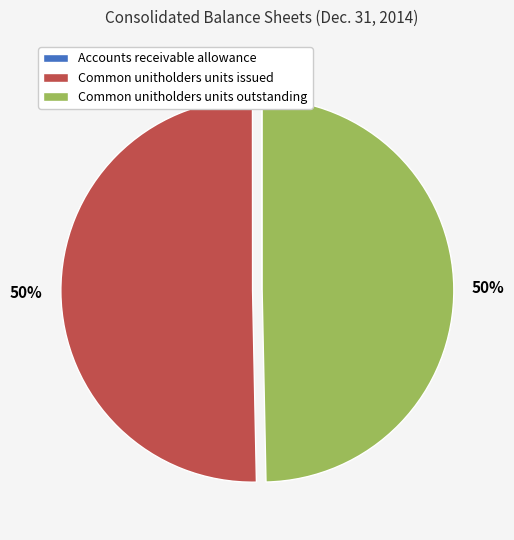

True or false: Common unitholders units issued accounts for 38% of the total.

False